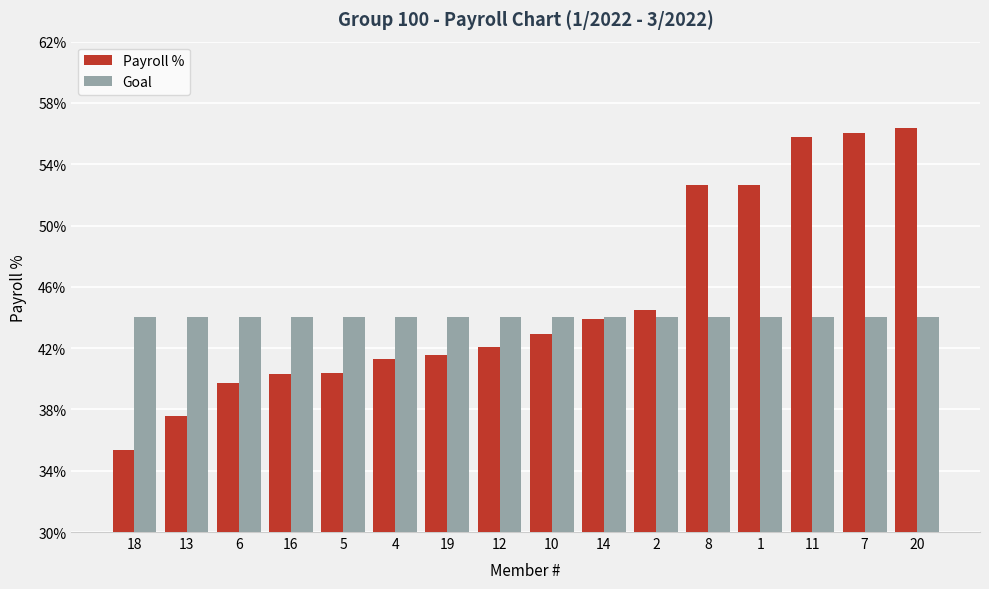

Rank the series by their average value, from highest to lowest.

Payroll %, Goal